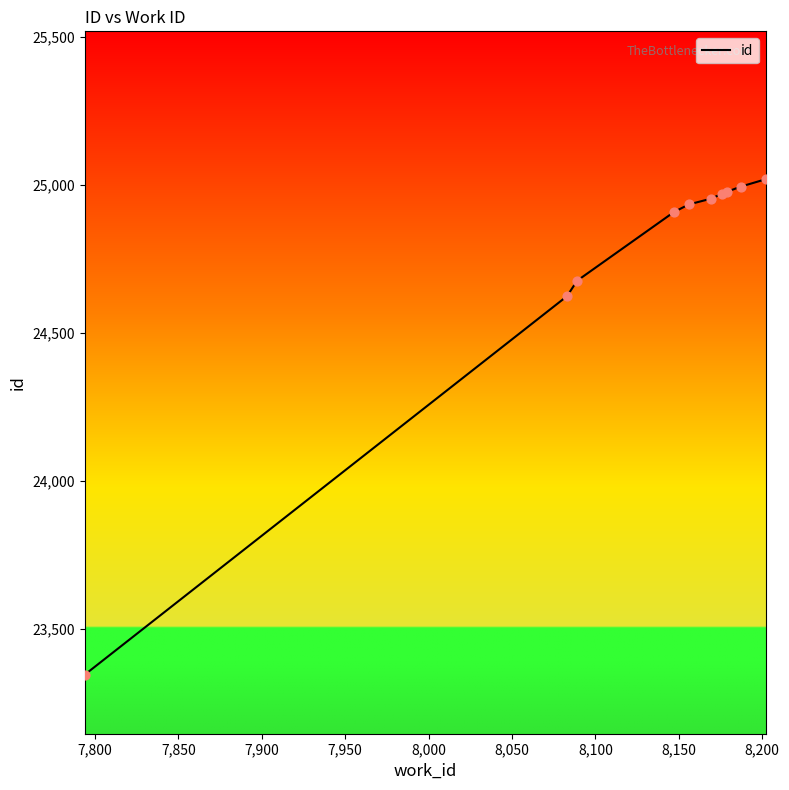

What is the difference between the maximum and minimum values?

1674